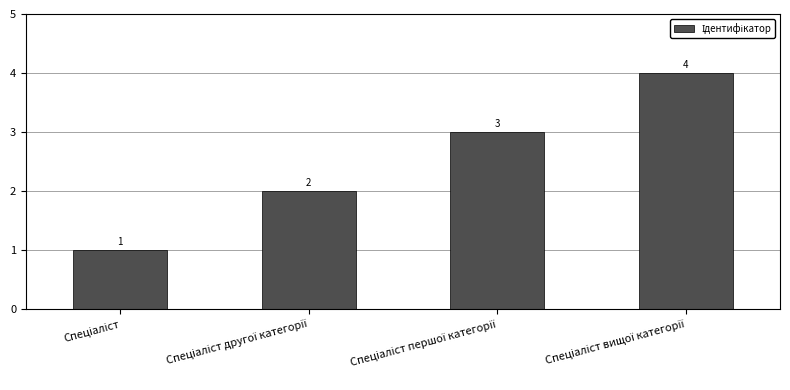

Reading left to right, transcribe all the data shown in this chart.

1	2	3	4